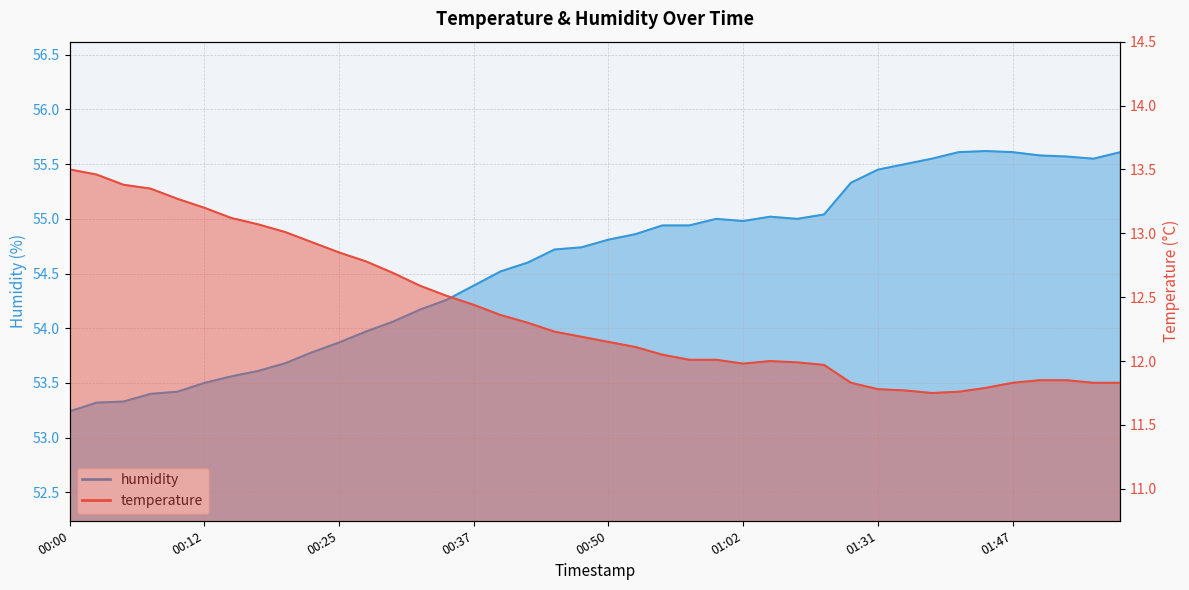

Which category has the lowest value in the humidity series?

00:00